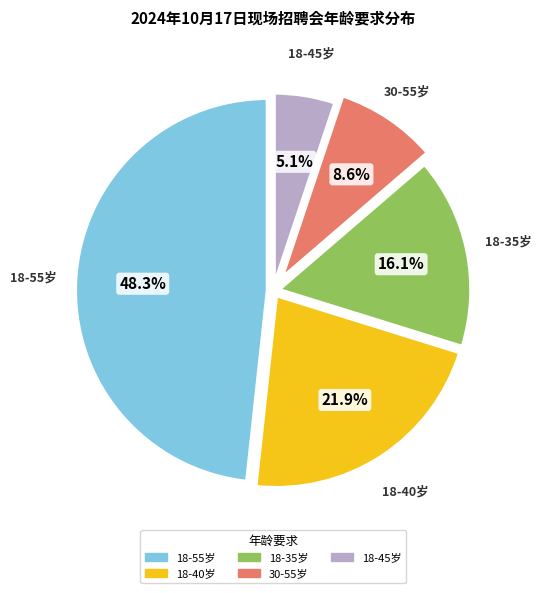

Is there a majority slice in this chart?

No